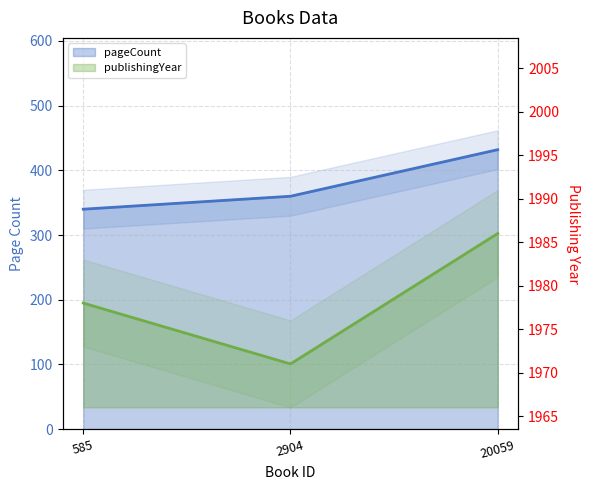

The value of pageCount at 2904 is 360. True or false?

True